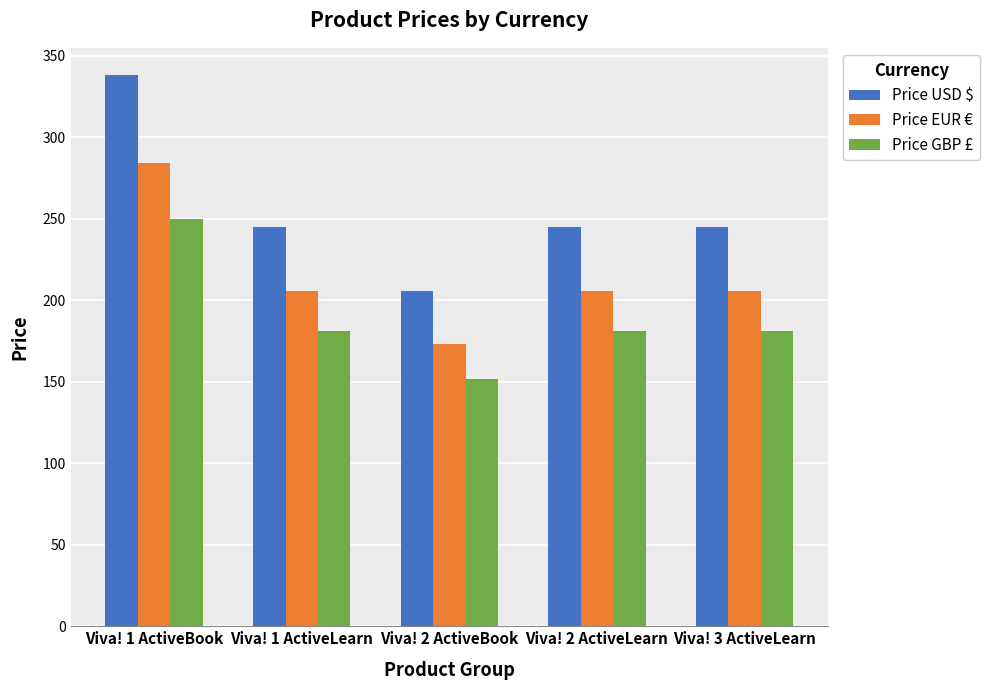

What is the difference between the maximum and second lowest values in the Price GBP £ series?

69.0